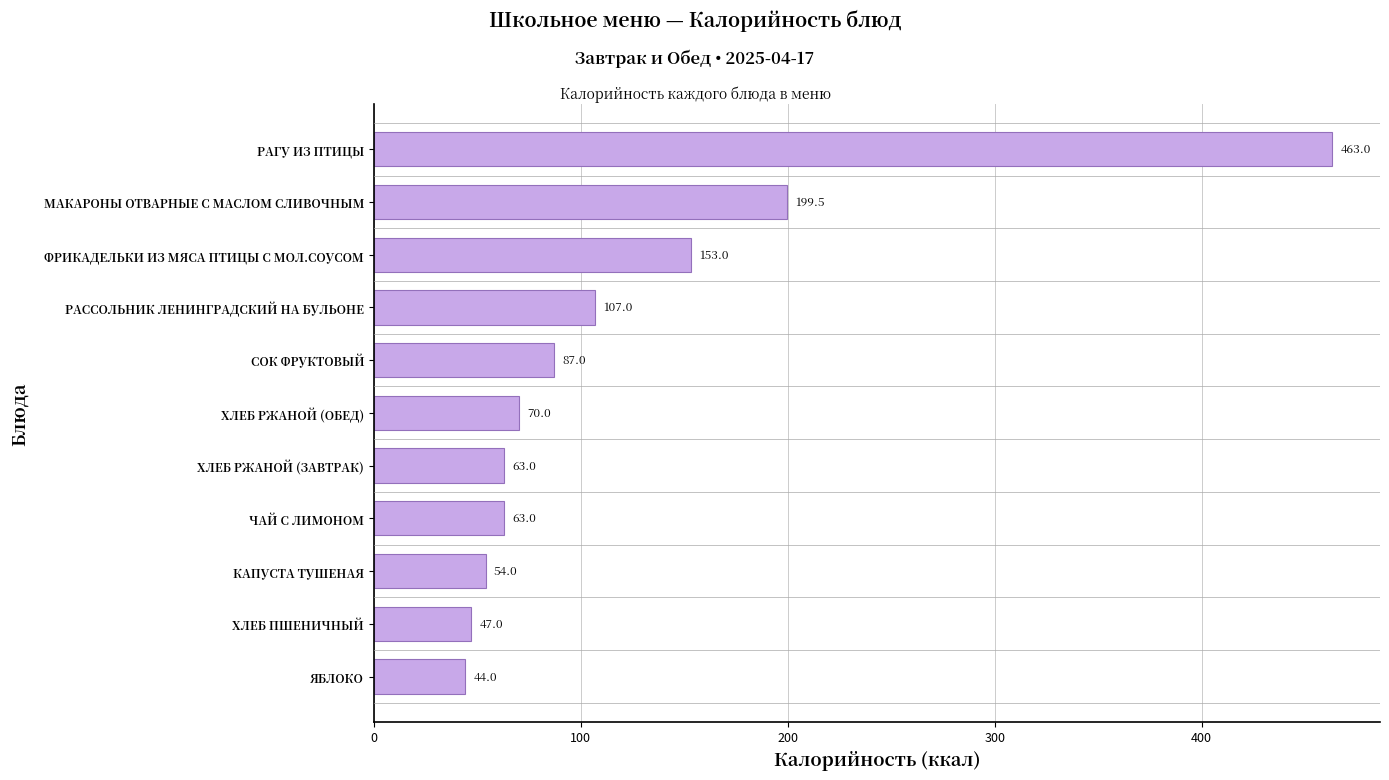

How many bars are there in total?

11